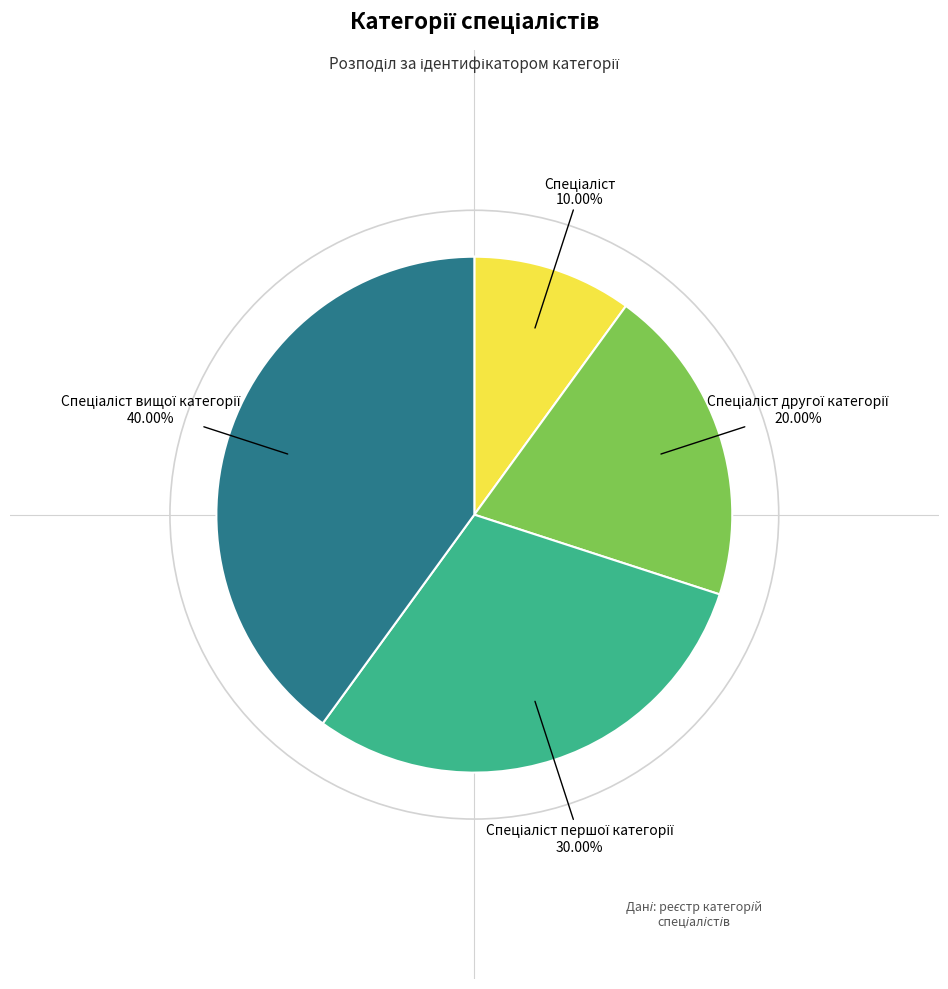

Does any single category account for the majority?

No